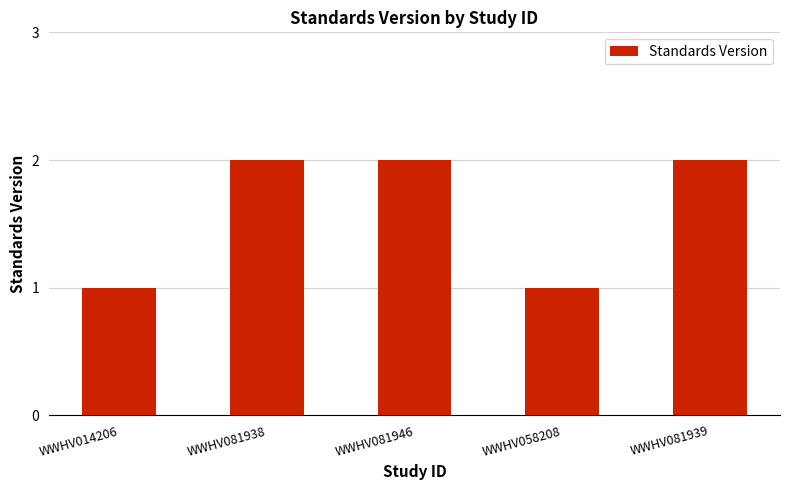

The value at WWHV081946 is 3. True or false?

False